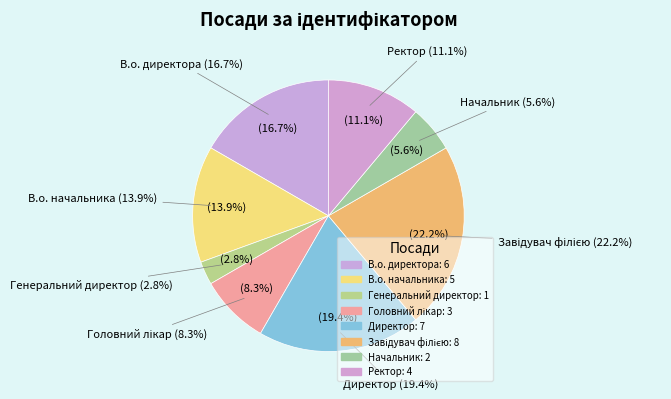

To the nearest percent, what is the difference between the Директор and Генеральний директор slice percentages?

17%